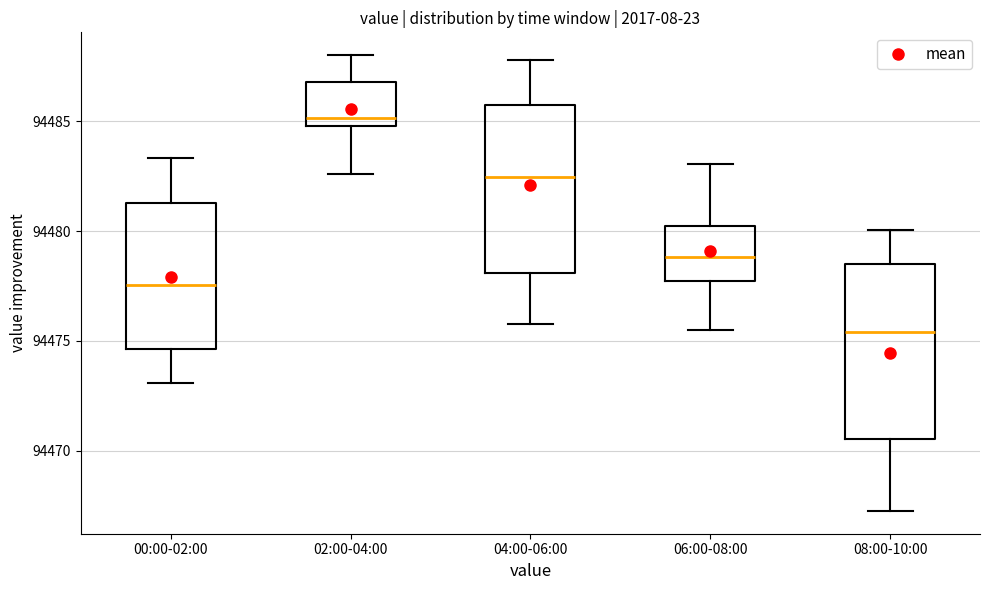

Where does the median line of the box for 06:00-08:00 sit on the y-axis? The values are not printed on the chart, so give them approximately, as read against the axis.

94479.0